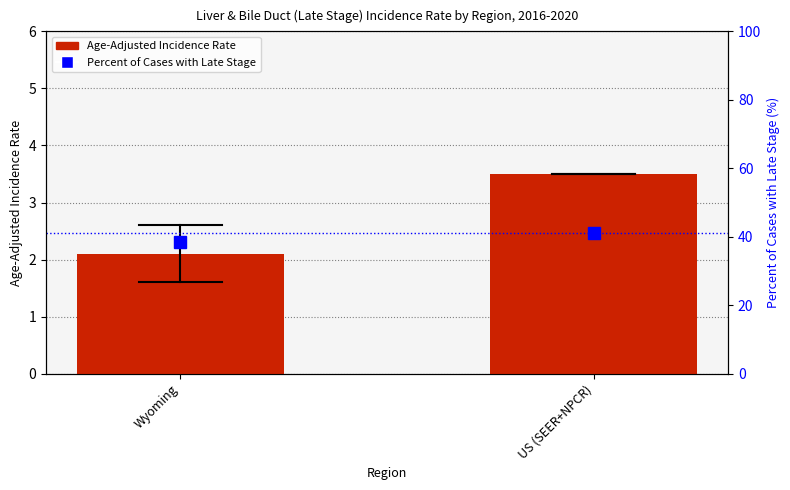

What is the label of the 1st bar from the right?

US (SEER+NPCR)